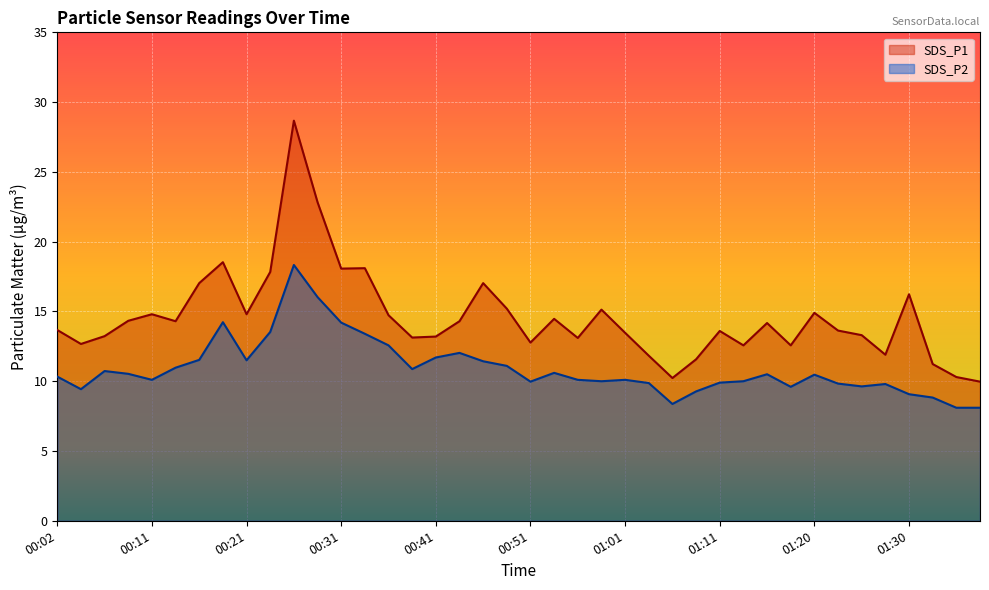

True or false: SDS_P1 has a value of 8.2 at 00:19.

False